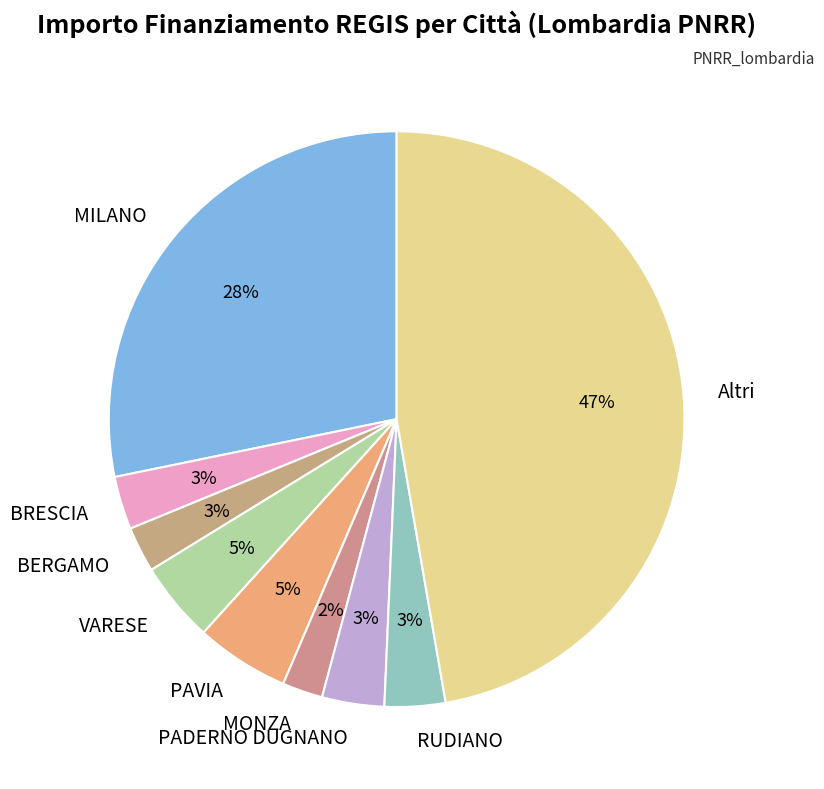

How many slices are in this pie chart?

9